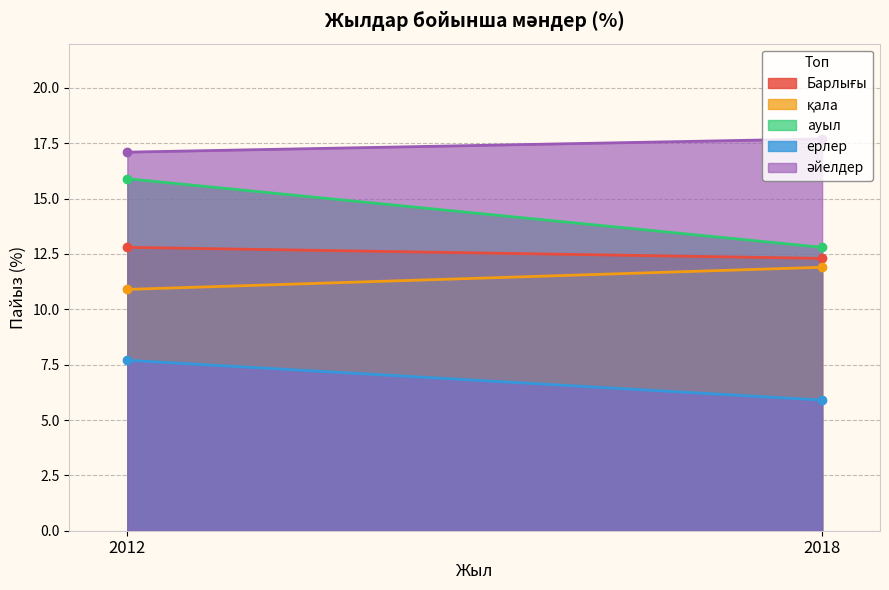

Count the ерлер values in the range 5 to 7.

1